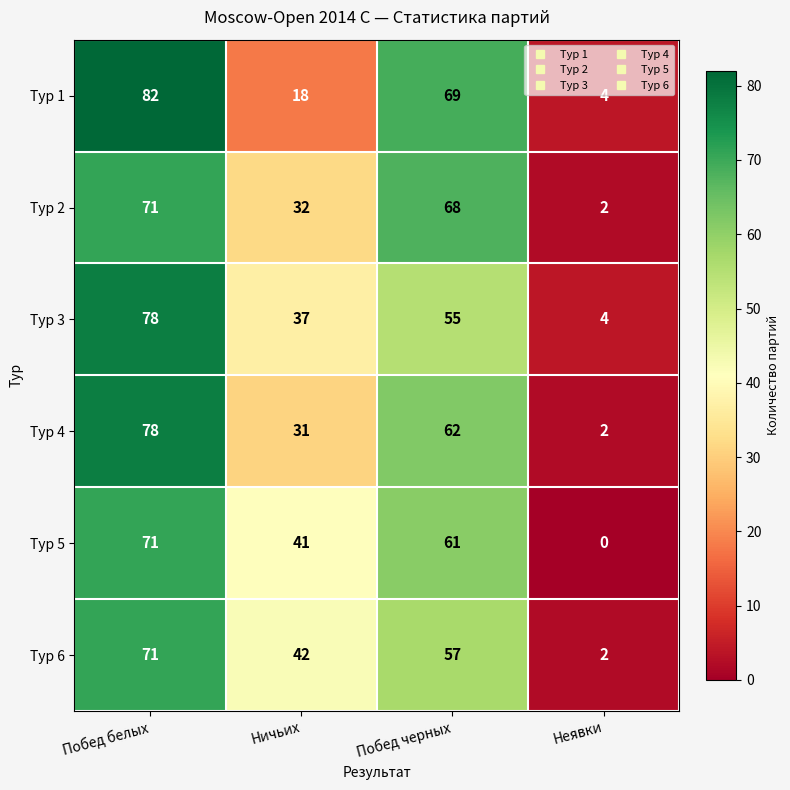

List the labels in order of Тур 3 value, largest first.

Побед белых, Побед черных, Ничьих, Неявки